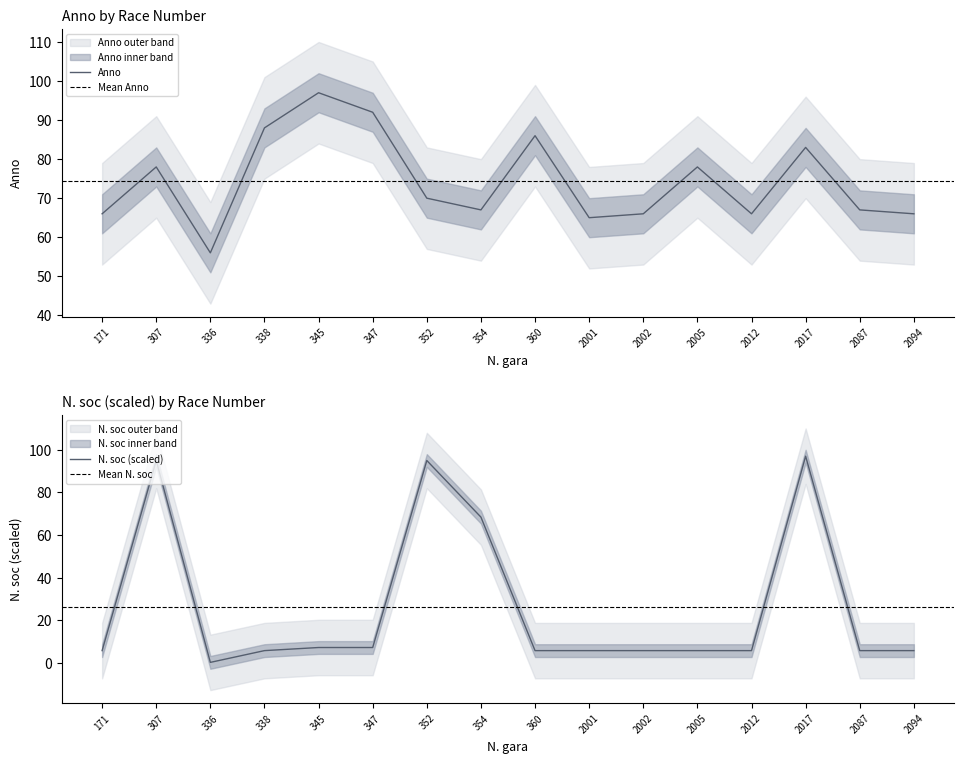

Where do N. soc and Anno first cross each other?

171 and 307